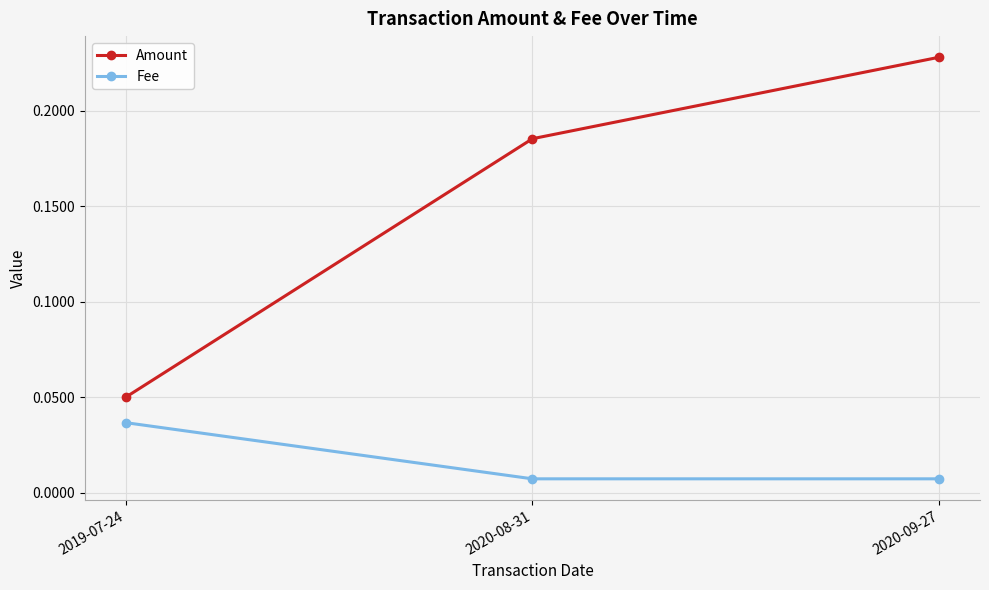

Which series changed the most between 2019-07-24 and 2020-08-31?

Amount